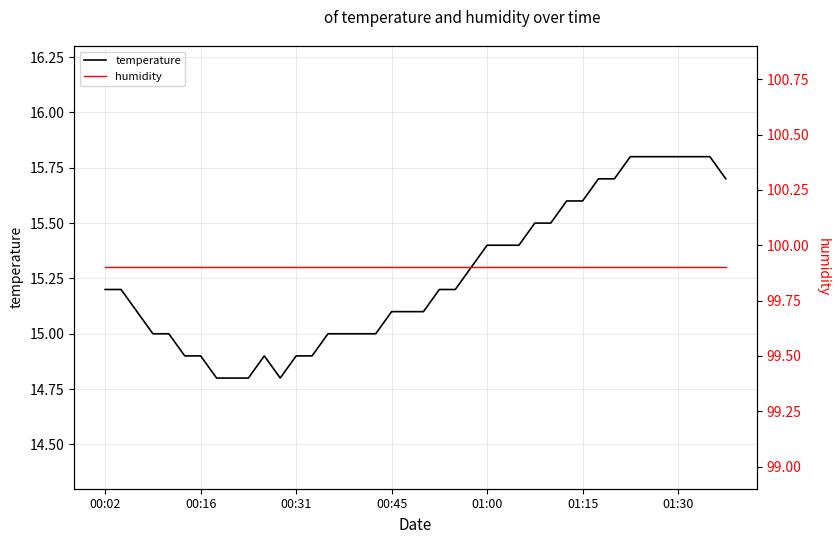

What are all the series names shown in the legend?

temperature, humidity